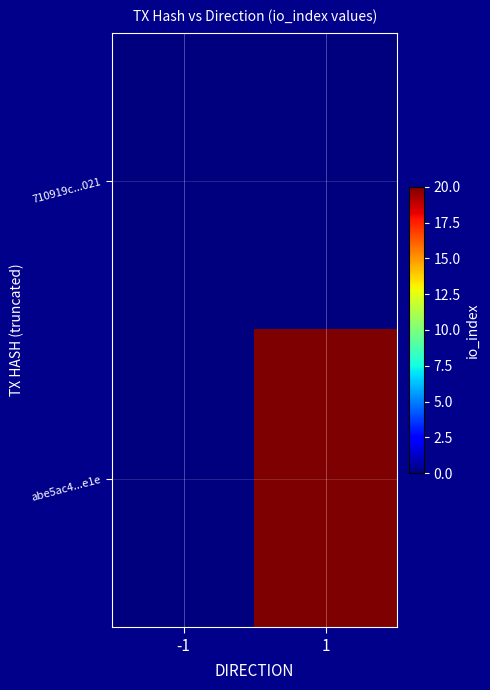

Reading right to left, what are all the values shown in this chart?

710919c...021: 1=0	-1=0
abe5ac4...e1e: 1=20	-1=0